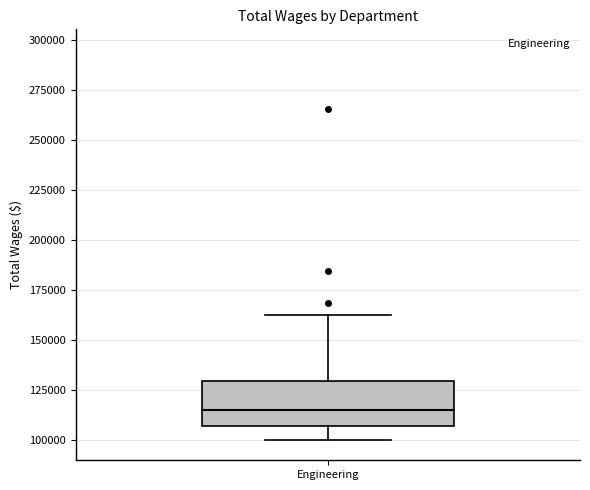

Where does the median line of the box for Engineering sit on the y-axis? The values are not printed on the chart, so give them approximately, as read against the axis.

115000